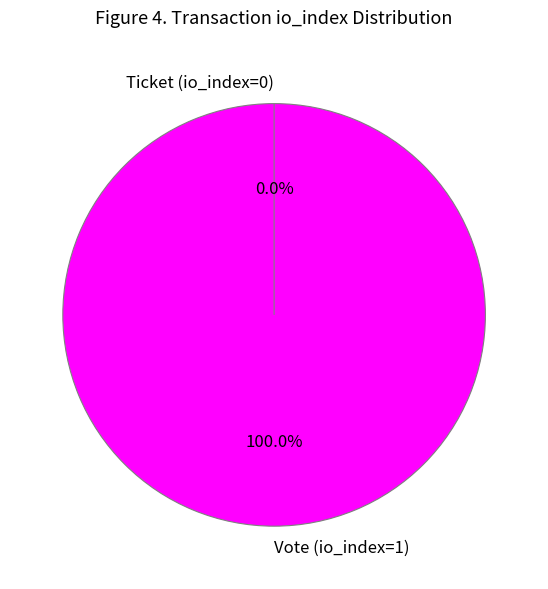

Rank the categories by value from highest to lowest.

Vote (io_index=1), Ticket (io_index=0)